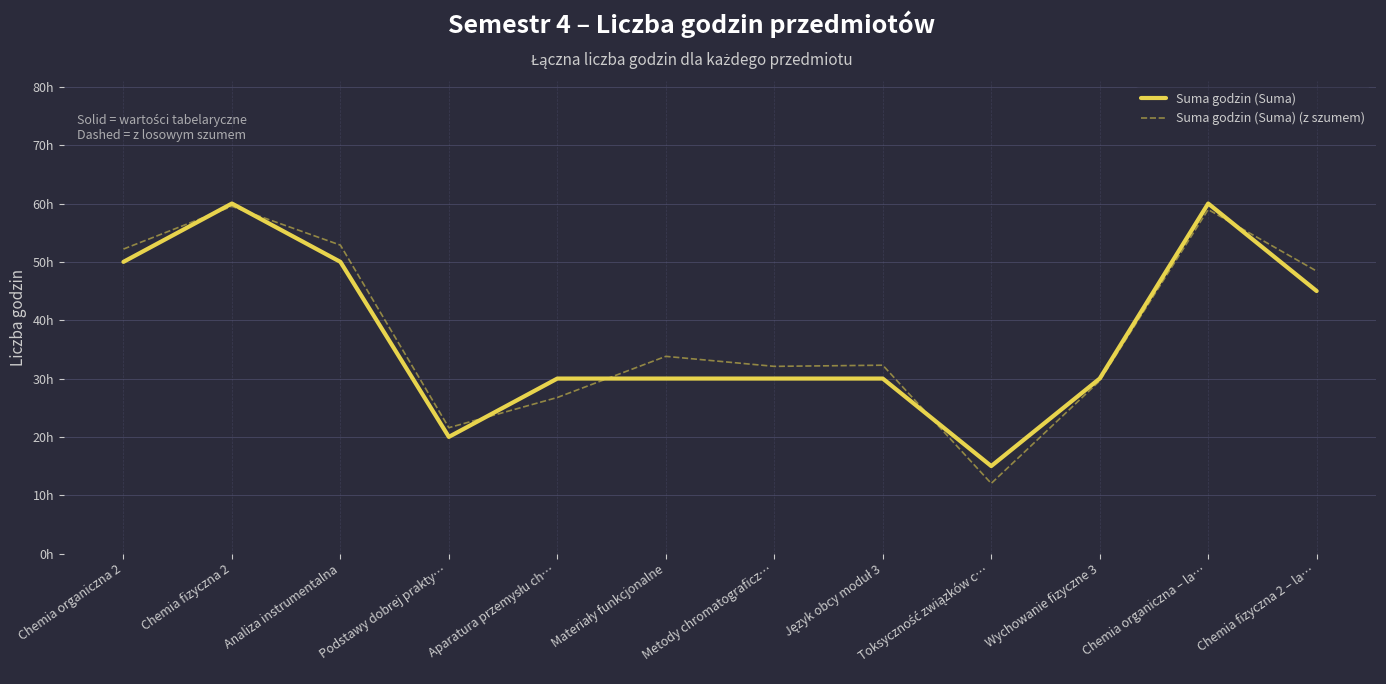

Is this an area chart (filled region under the line)?

No